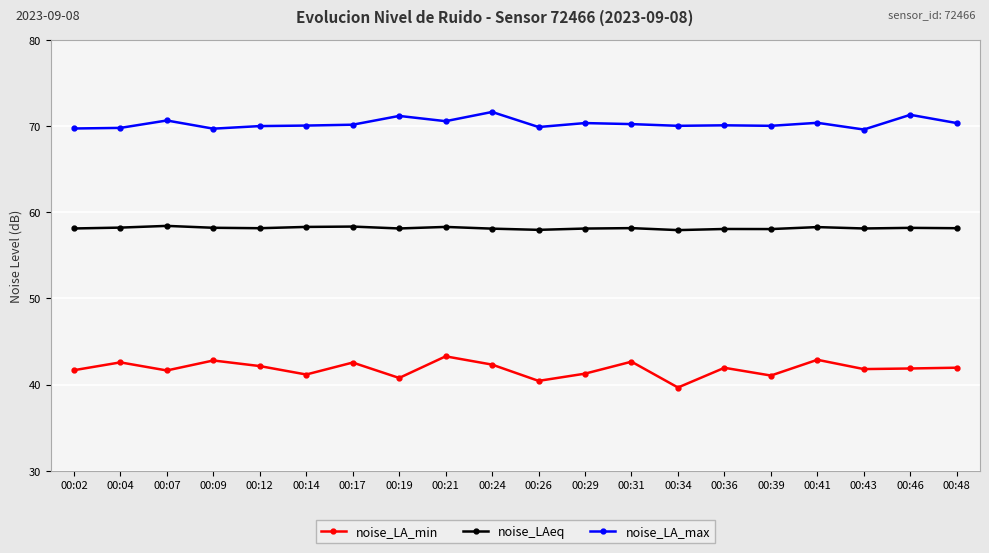

At which label does noise_LA_min first exceed 41?

00:02